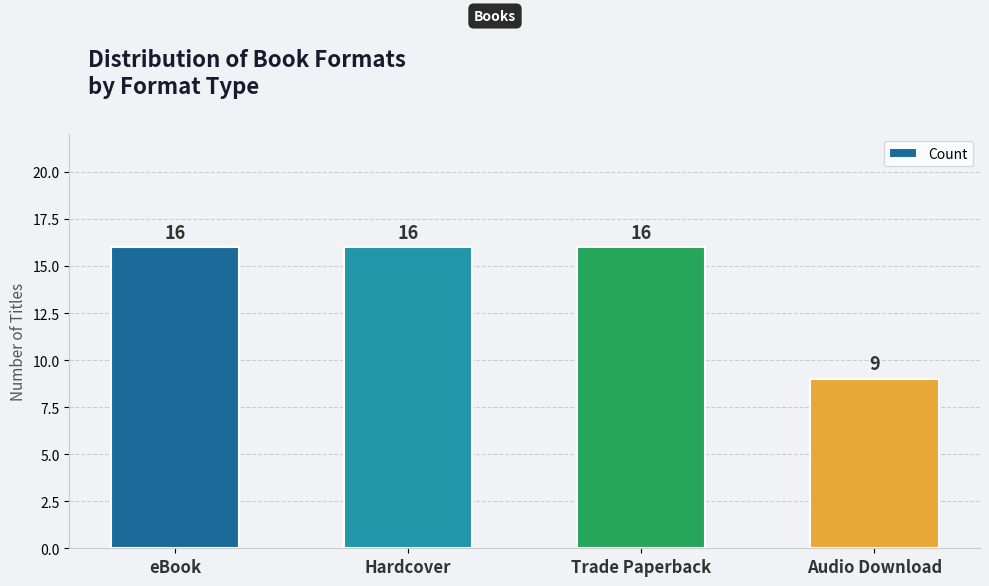

Approximately how many times larger is the value at Audio Download compared to Trade Paperback?

0.6